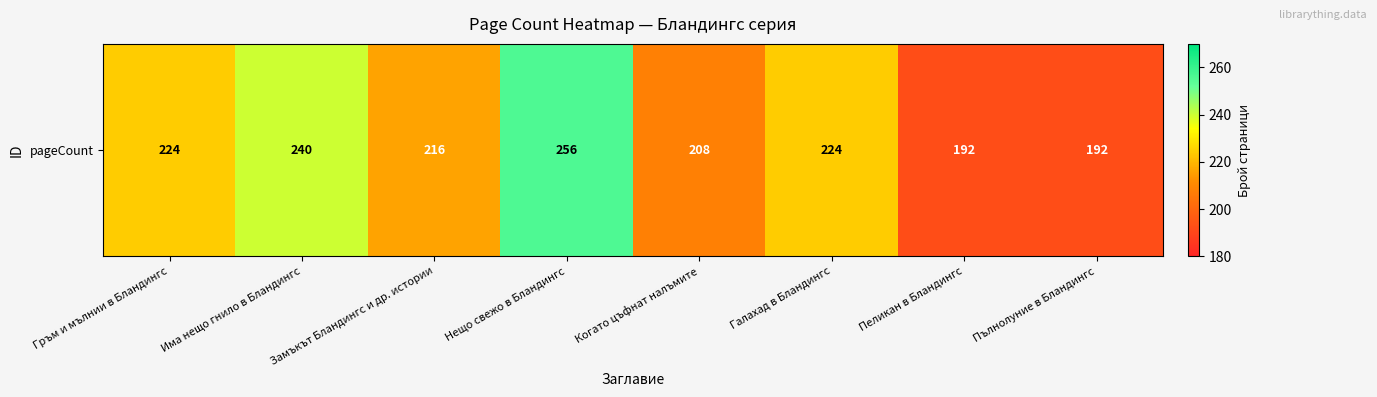

What is the approximate value at Замъкът Бландингс и др. истории, to the nearest 5?

215